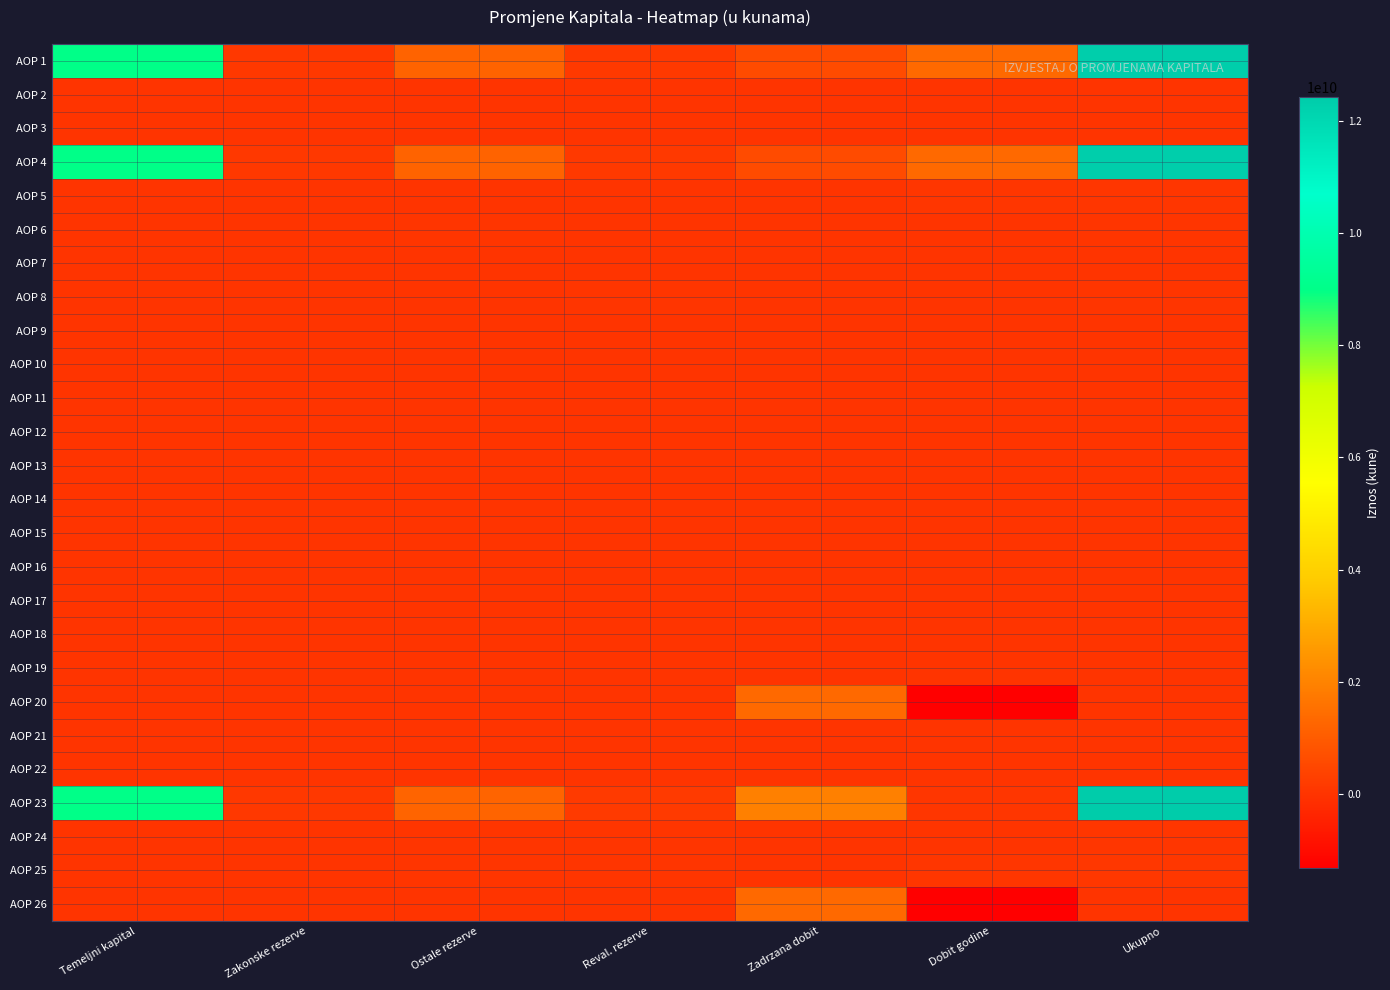

At which category does the chart reach its peak across all series?

Ukupno